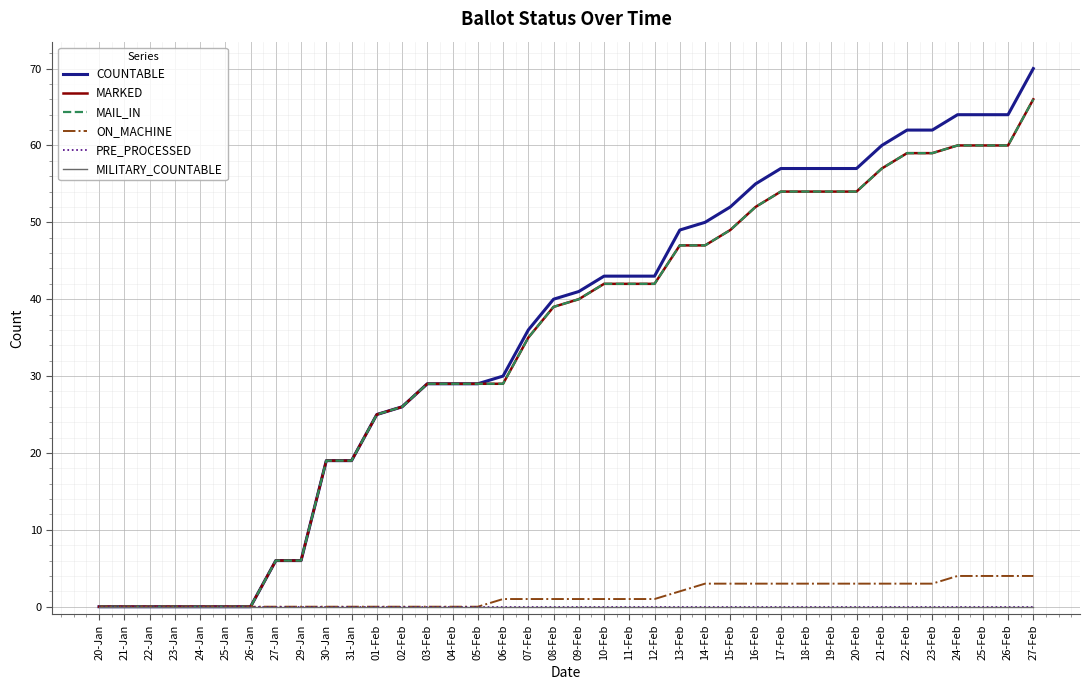

Is this an area chart (filled region under the line)?

No